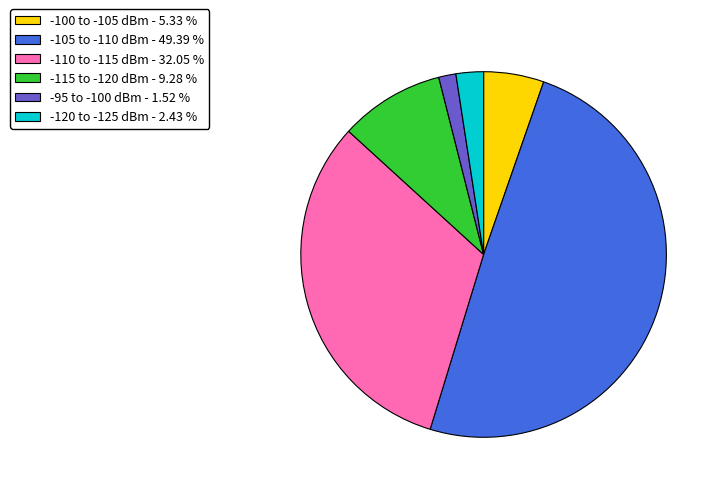

Between -100 to -105 dBm - 5.33 % and -105 to -110 dBm - 49.39 %, which is larger?

-105 to -110 dBm - 49.39 %